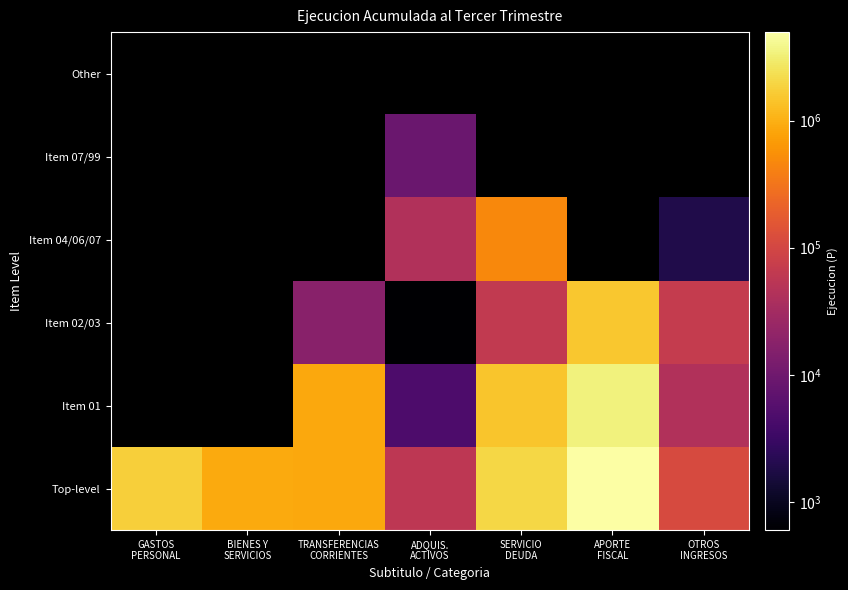

True or false: Top-level has a value of 4973004.0 at APORTE FISCAL.

True